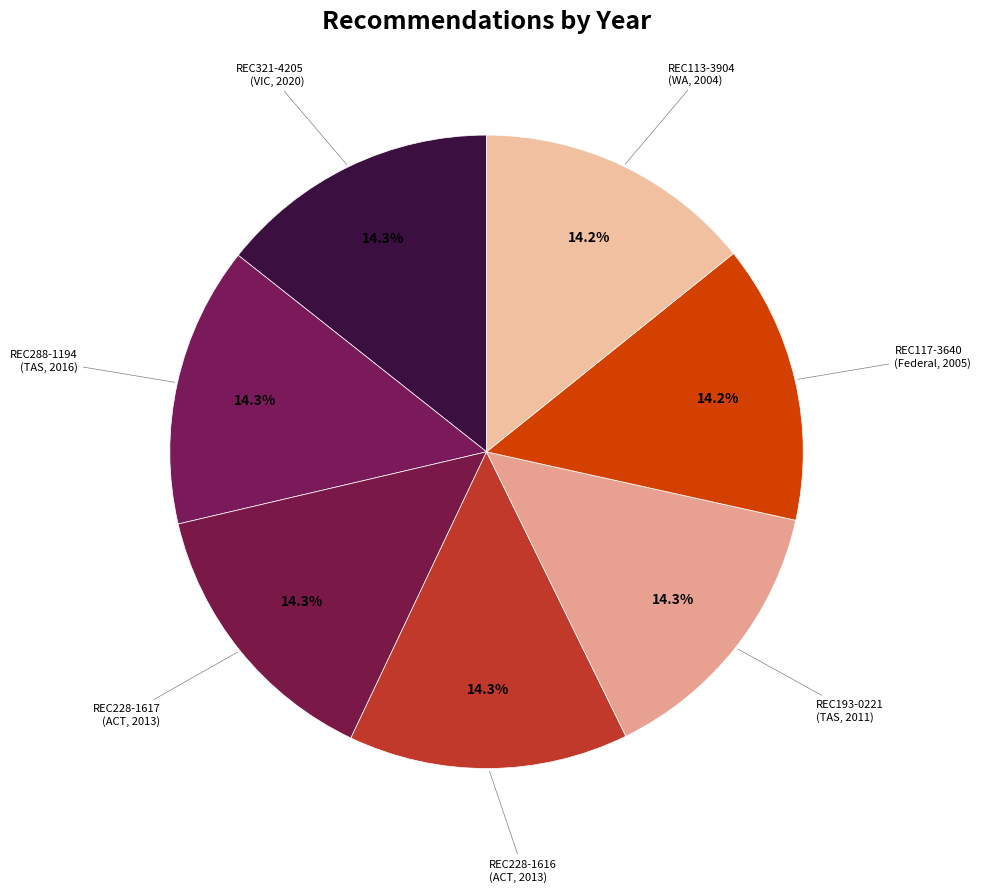

What portion of the pie excludes REC193-0221?

85.7%